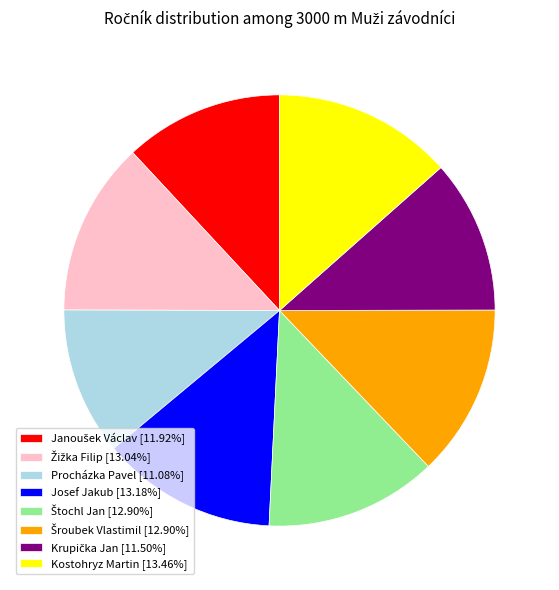

Is there any slice that represents more than half of the pie?

No